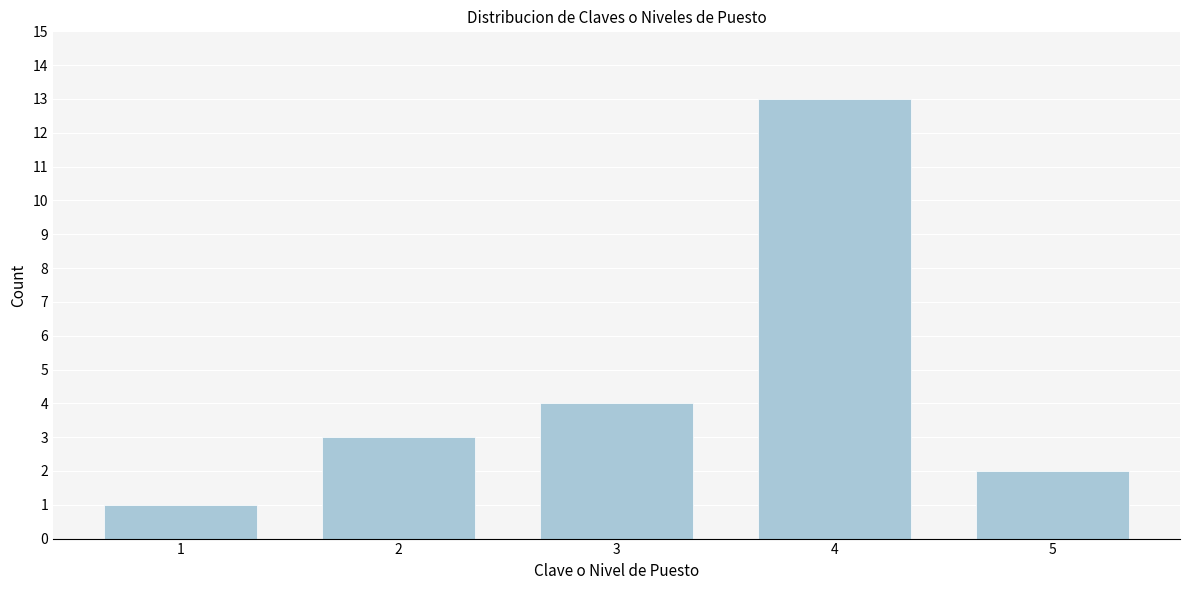

Reading right to left, what are all the values shown in this chart?

2	13	4	3	1